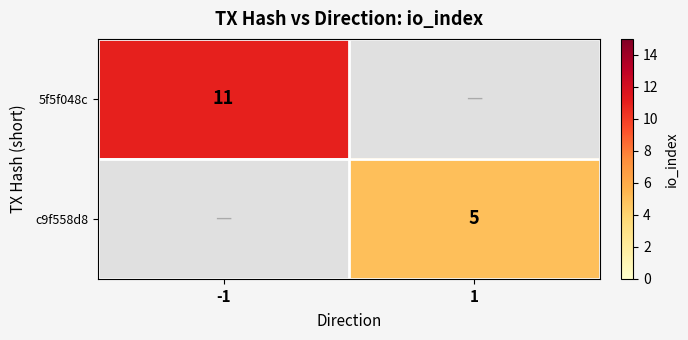

Is it true that 5f5f048c equals 11 at -1?

True